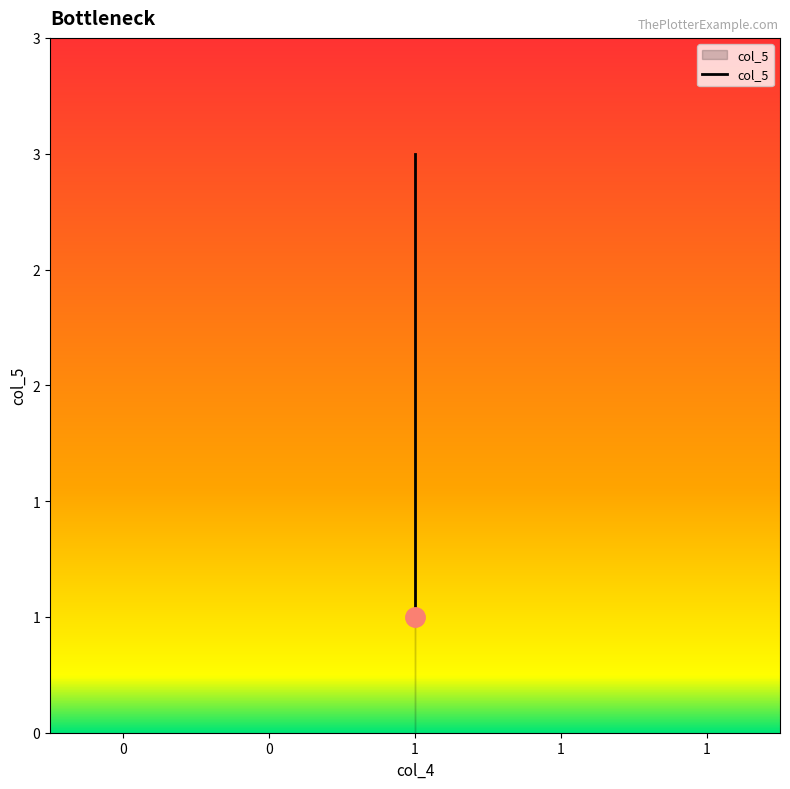

The value at 1 is 1. True or false?

True